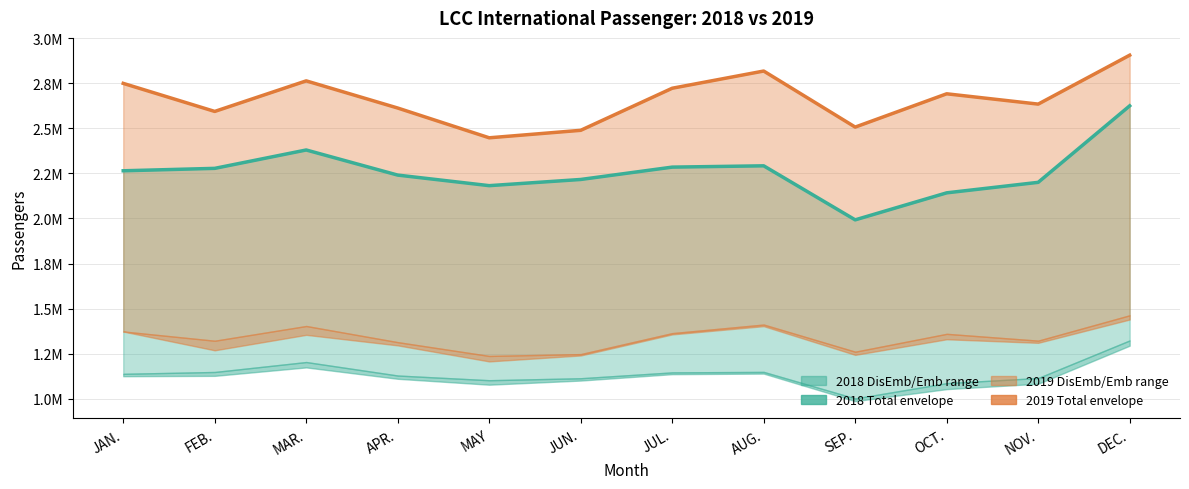

Between FEB. and AUG., which series saw the biggest shift?

Total 2019